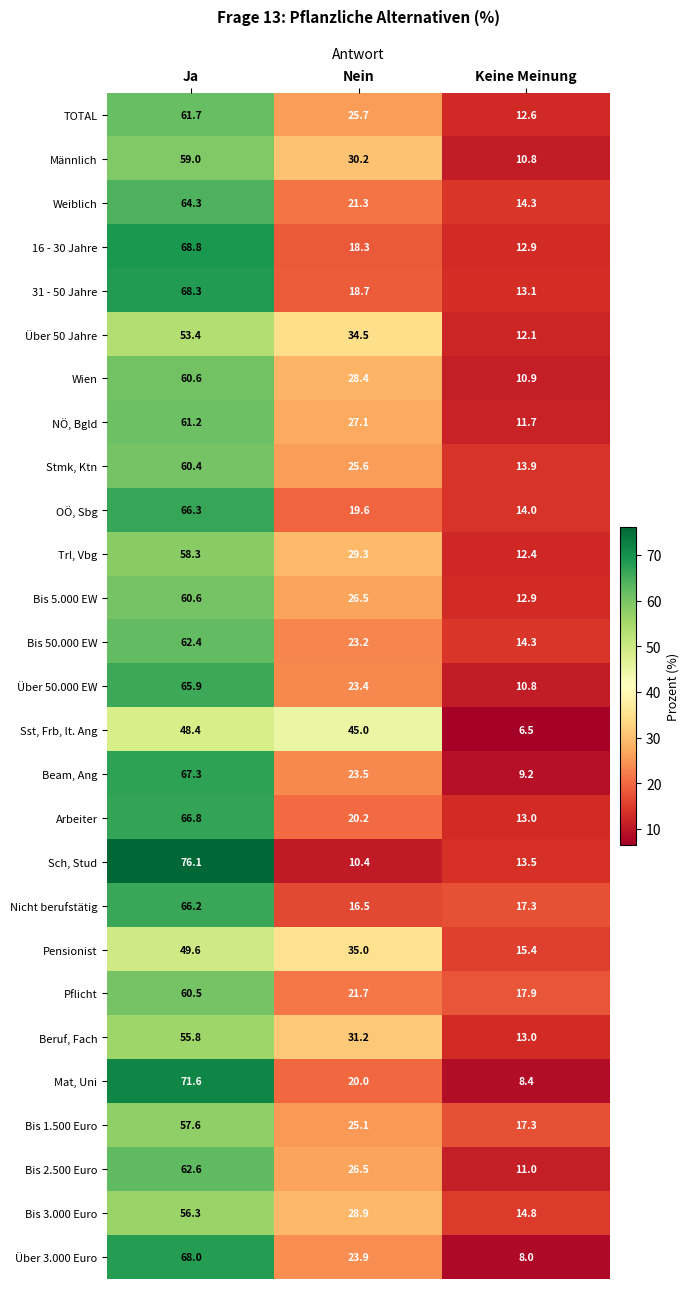

Where does the Sst, Frb, lt. Ang series first go above 45?

Ja